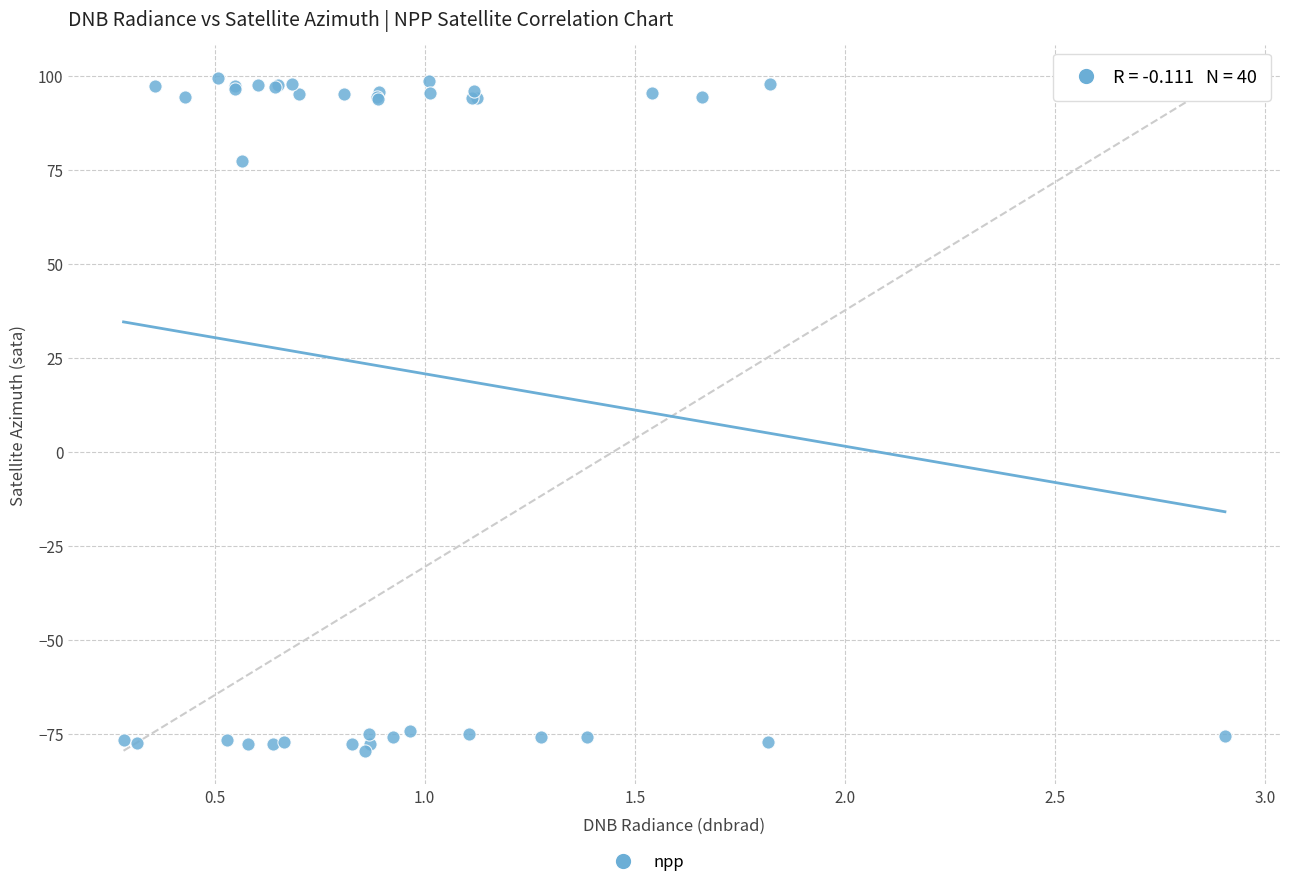

What Y value in the scatter plot is closest to 9?

77.4